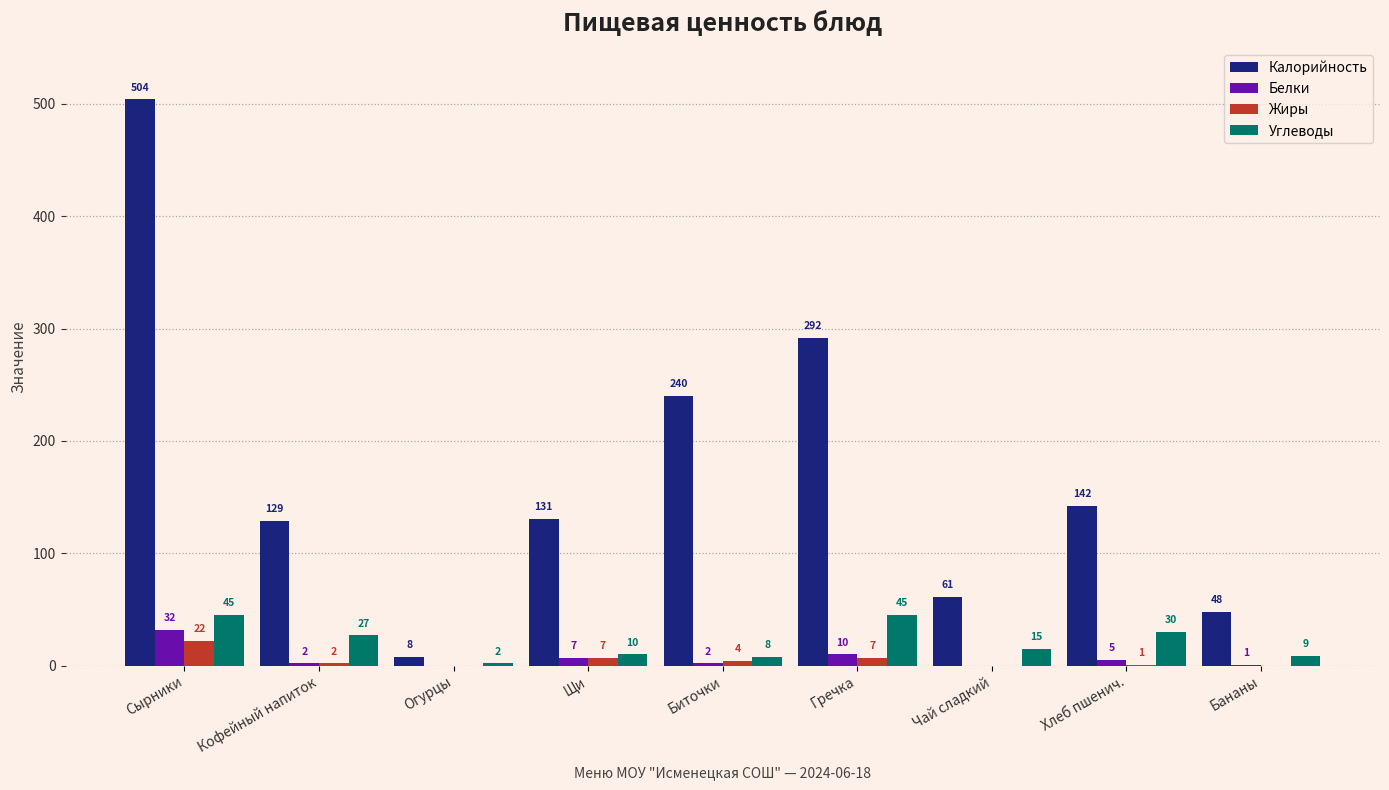

Reading right to left, transcribe all the data shown in this chart.

Калорийность: Бананы=48	Хлеб пшенич.=142	Чай сладкий=61	Гречка=292	Биточки=240	Щи=131	Огурцы=8	Кофейный напиток=129	Сырники=504
Белки: Бананы=1	Хлеб пшенич.=5	Чай сладкий=0	Гречка=10	Биточки=2	Щи=7	Огурцы=0	Кофейный напиток=2	Сырники=32
Жиры: Бананы=0	Хлеб пшенич.=1	Чай сладкий=0	Гречка=7	Биточки=4	Щи=7	Огурцы=0	Кофейный напиток=2	Сырники=22
Углеводы: Бананы=9	Хлеб пшенич.=30	Чай сладкий=15	Гречка=45	Биточки=8	Щи=10	Огурцы=2	Кофейный напиток=27	Сырники=45